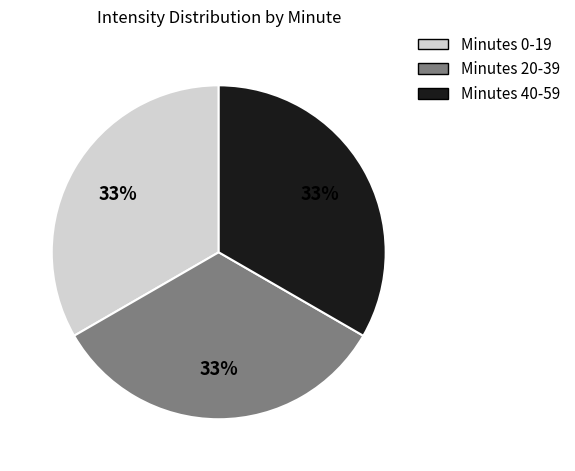

How many slices are in this pie chart?

3